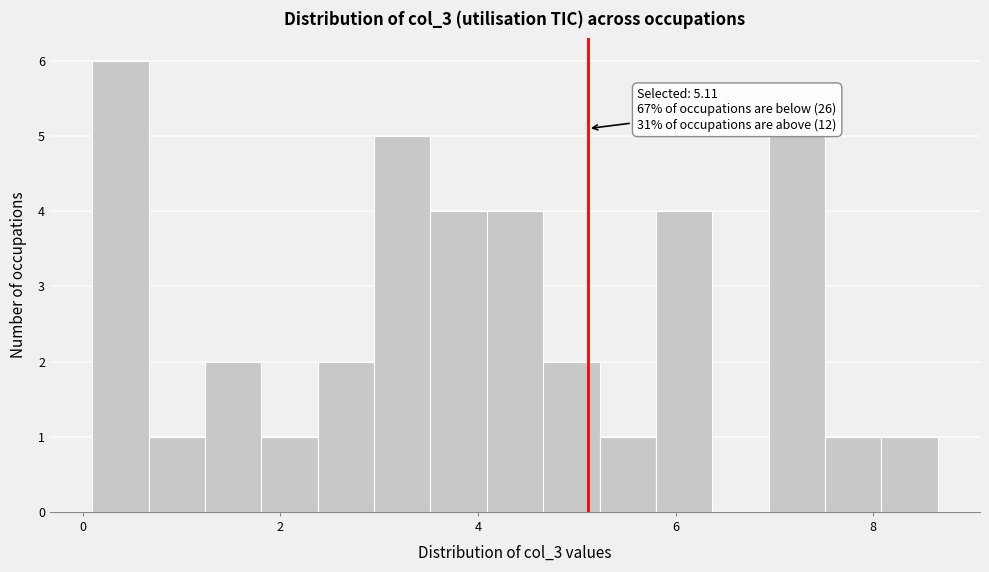

Around what value on the x-axis is the tallest bar? Give the approximate position of its centre, as read against the axis.

0.4